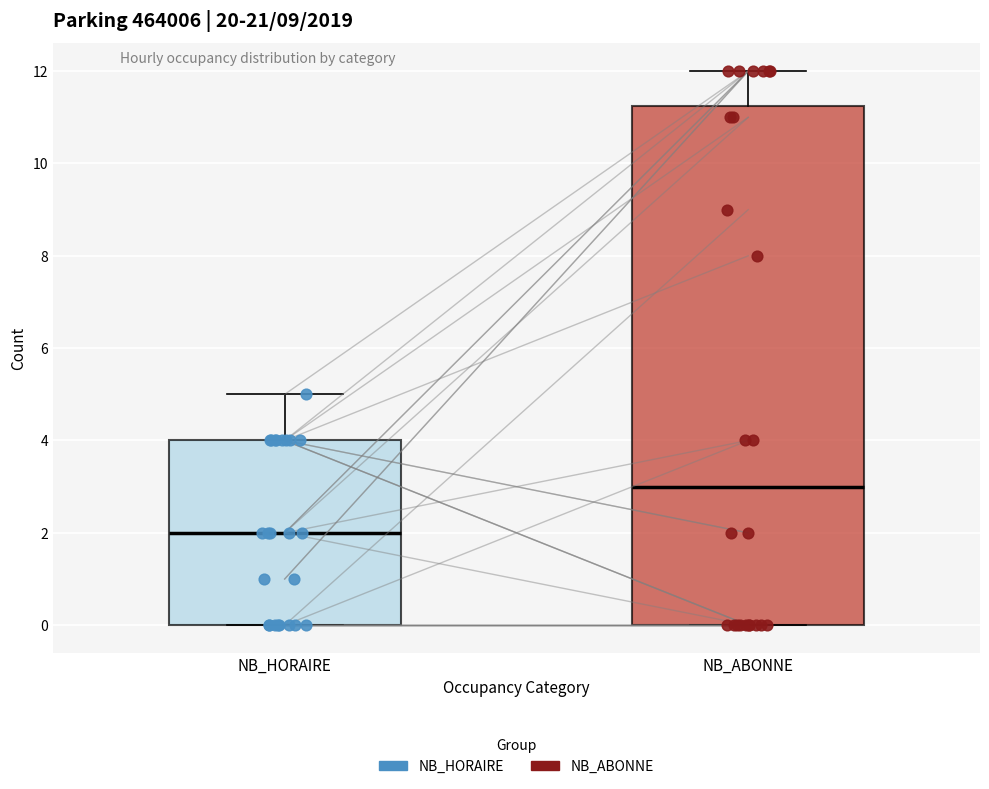

Which box is the tallest, from its lower edge to its upper edge?

NB_ABONNE